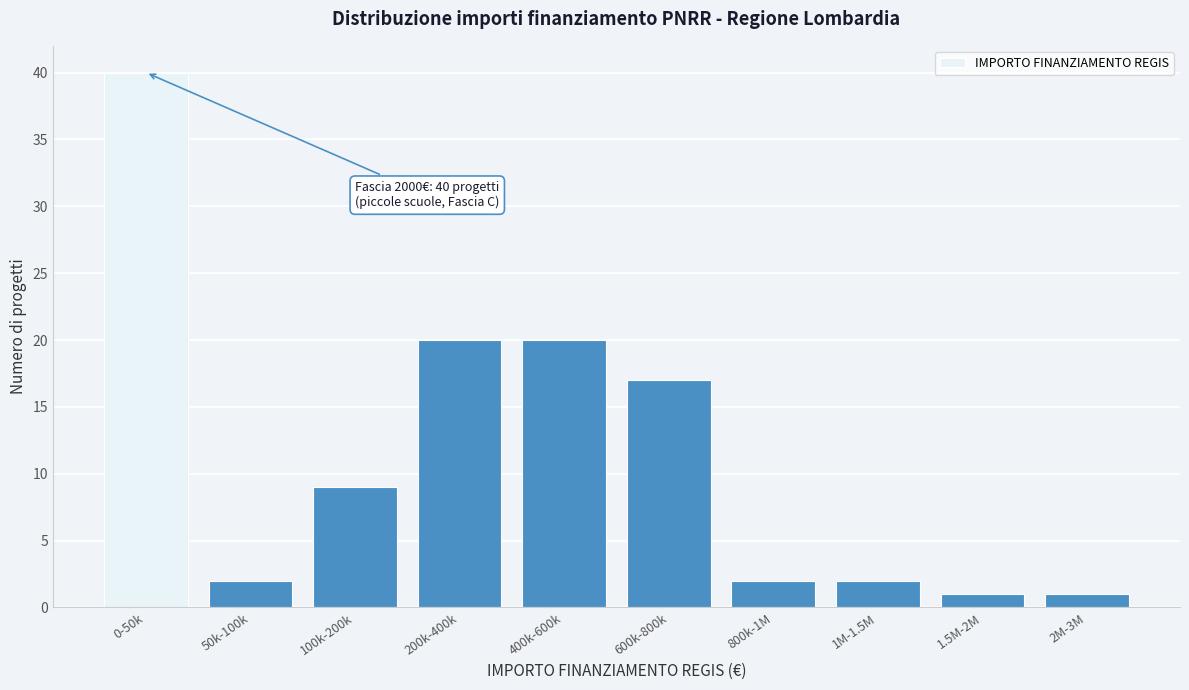

Reading right to left, transcribe all the data shown in this chart.

1	1	2	2	17	20	20	9	2	40